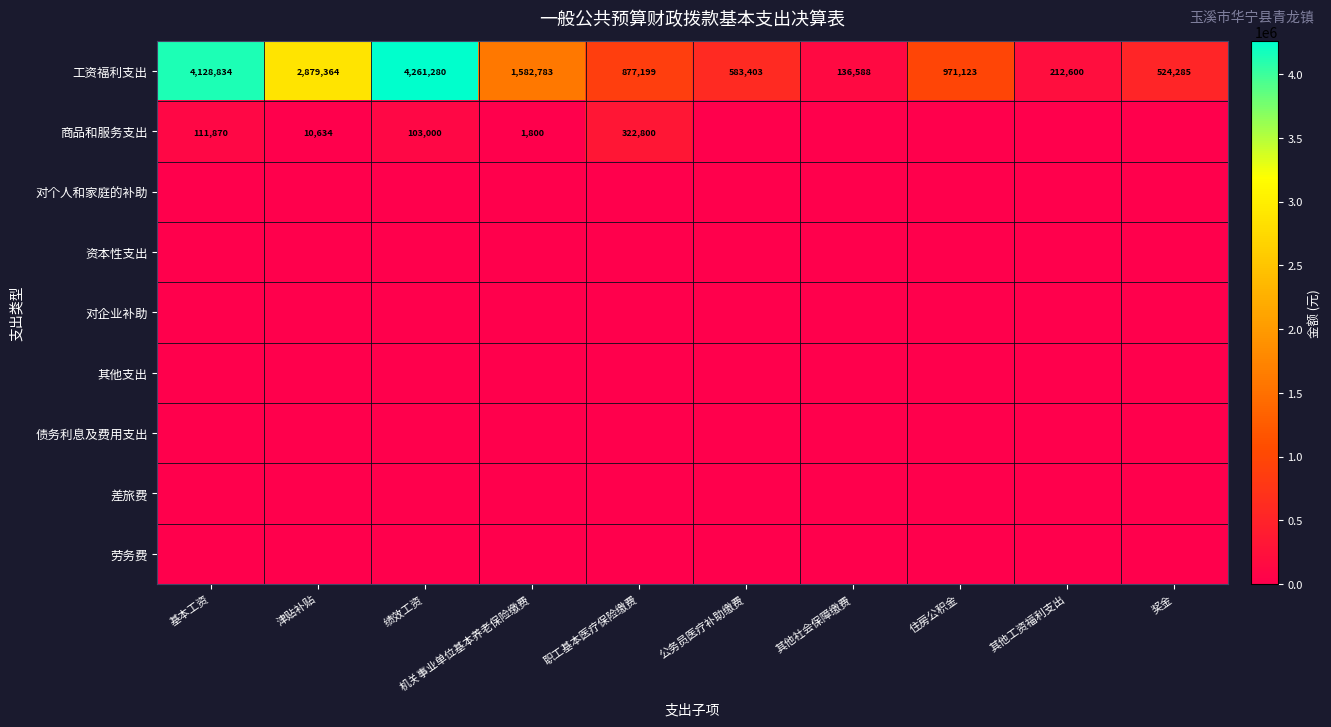

Is it true that 商品和服务支出 equals 2646 at 机关事业单位基本养老保险缴费?

False